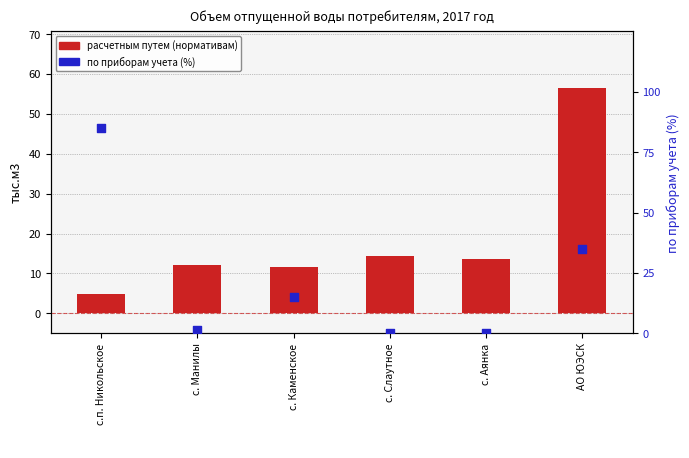

At how many categories does at least one series exceed 82?

1